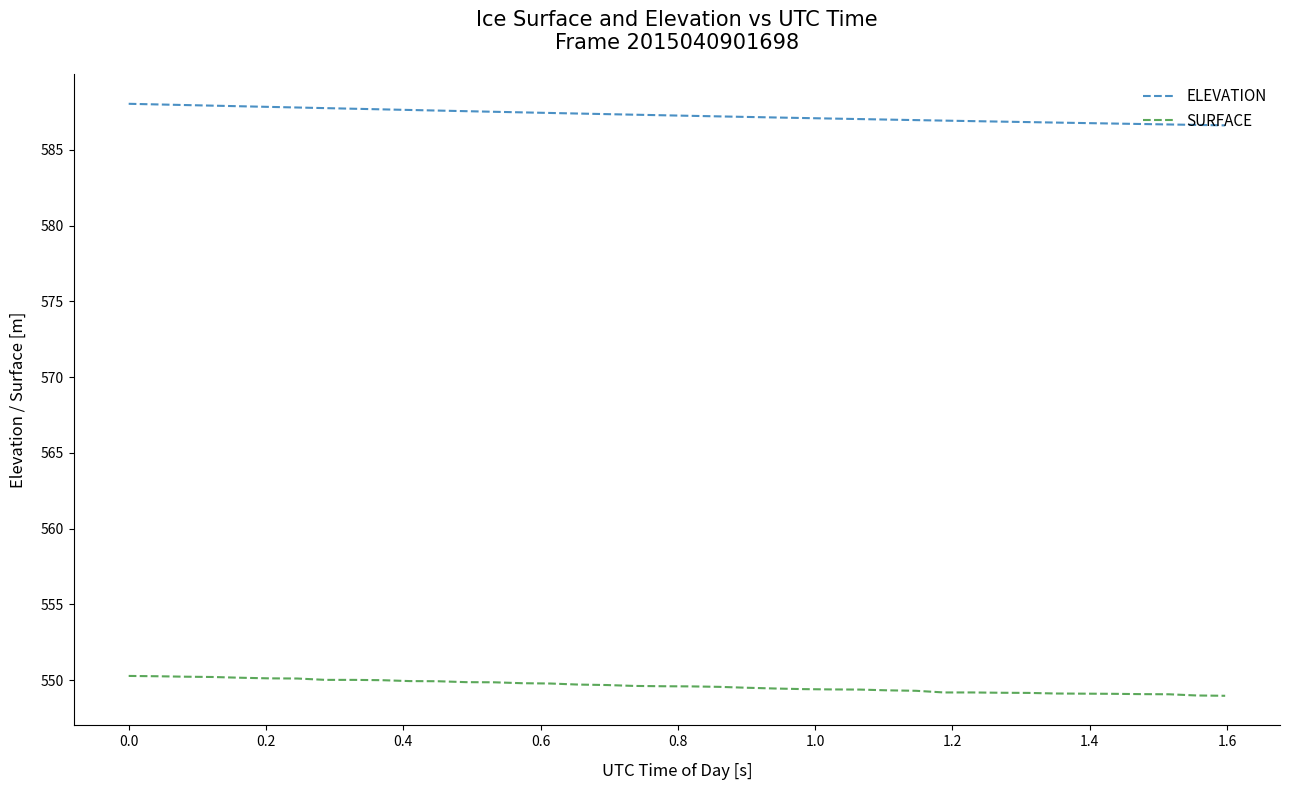

What is the difference between the maximum and second lowest values in the SURFACE series?

1.3